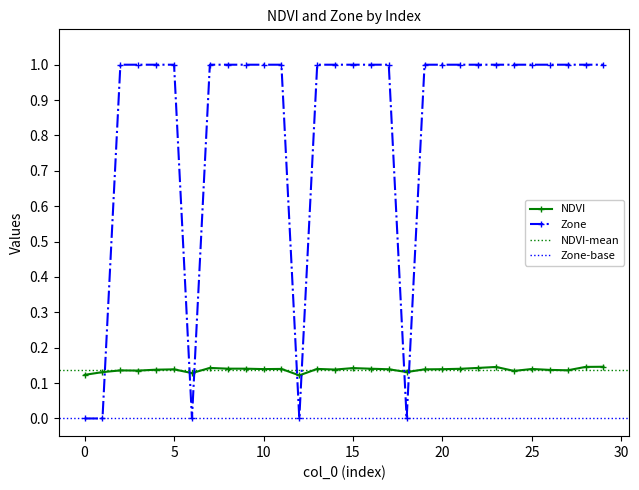

At which category does NDVI reach its first local peak?

2